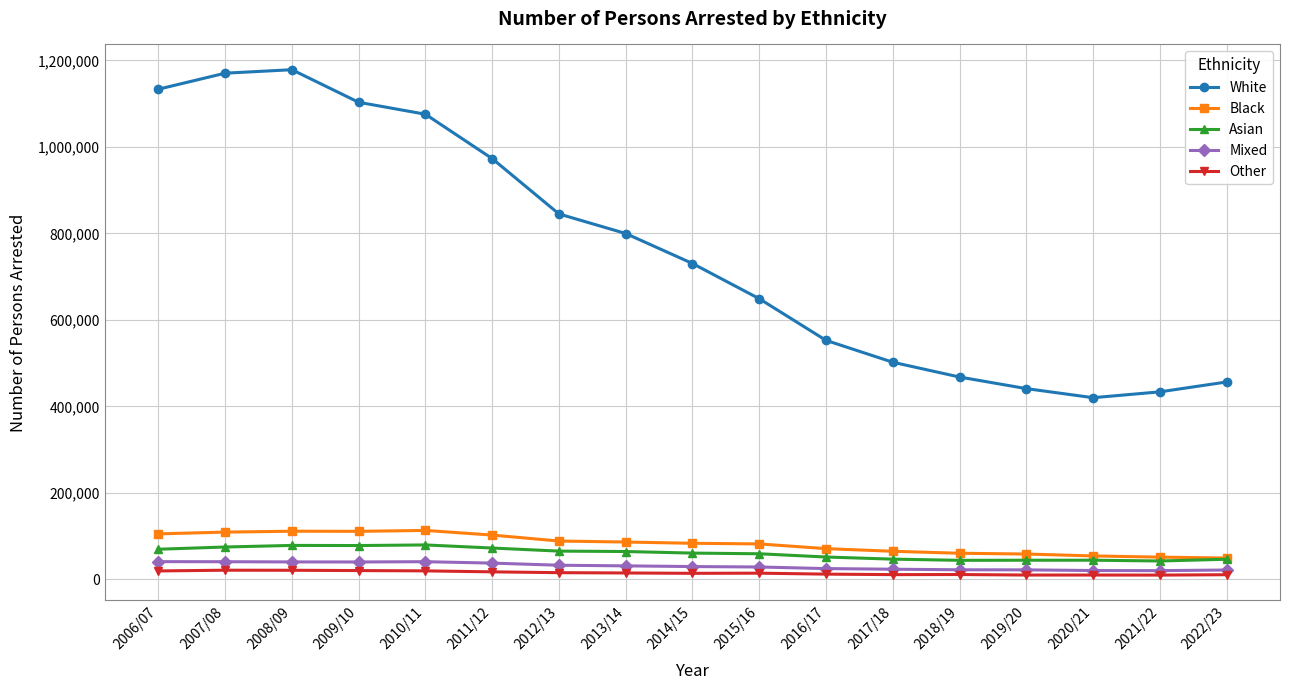

Rank the series at 2017/18 from lowest to highest value.

Other, Mixed, Asian, Black, White